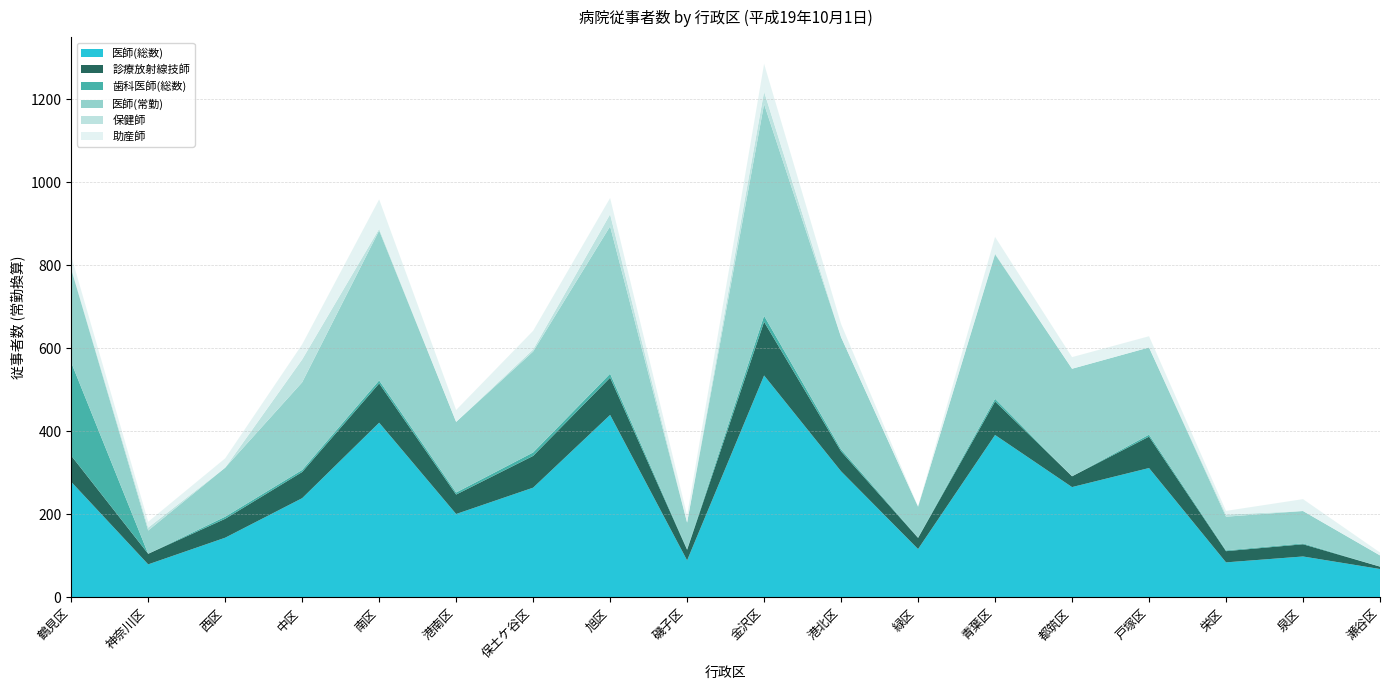

Reading left to right, extract all data points from this chart.

医師(総数): 鶴見区=278.2	神奈川区=79.4	西区=143.6	中区=238.8	南区=420.6	港南区=200.7	保土ケ谷区=264.1	旭区=439.3	磯子区=89.0	金沢区=534.3	港北区=303.5	緑区=116.3	青葉区=391.0	都筑区=265.5	戸塚区=311.4	栄区=84.2	泉区=98.4	瀬谷区=68.2
診療放射線技師: 鶴見区=63.1	神奈川区=25.5	西区=45.5	中区=63.0	南区=94.5	港南区=46.8	保土ケ谷区=76.5	旭区=89.8	磯子区=25.5	金沢区=129.2	港北区=48.0	緑区=26.8	青葉区=80.7	都筑区=26.0	戸塚区=75.6	栄区=27.0	泉区=29.4	瀬谷区=5.8
歯科医師(総数): 鶴見区=224.4	神奈川区=0.0	西区=5.1	中区=5.0	南区=7.3	港南区=5.0	保土ケ谷区=8.3	旭区=9.4	磯子区=1.5	金沢区=14.4	港北区=5.0	緑区=1.0	青葉区=6.4	都筑区=0.0	戸塚区=4.8	栄区=2.0	泉区=2.1	瀬谷区=0.0
医師(常勤): 鶴見区=225.0	神奈川区=56.0	西区=118.0	中区=211.0	南区=361.0	港南区=170.0	保土ケ谷区=243.0	旭区=355.0	磯子区=64.0	金沢区=510.0	港北区=270.0	緑区=74.0	青葉区=348.0	都筑区=259.0	戸塚区=210.0	栄区=81.0	泉区=78.0	瀬谷区=27.0
保健師: 鶴見区=2.7	神奈川区=7.0	西区=0.0	中区=55.0	南区=4.0	港南区=0.0	保土ケ谷区=5.0	旭区=29.0	磯子区=0.0	金沢区=30.0	港北区=0.0	緑区=0.0	青葉区=2.0	都筑区=0.0	戸塚区=0.0	栄区=5.0	泉区=0.0	瀬谷区=0.0
助産師: 鶴見区=29.0	神奈川区=14.1	西区=22.5	中区=36.4	南区=71.0	港南区=28.7	保土ケ谷区=45.0	旭区=39.2	磯子区=17.3	金沢区=67.0	港北区=31.7	緑区=0.0	青葉区=39.9	都筑区=28.0	戸塚区=27.0	栄区=9.0	泉区=28.6	瀬谷区=7.0